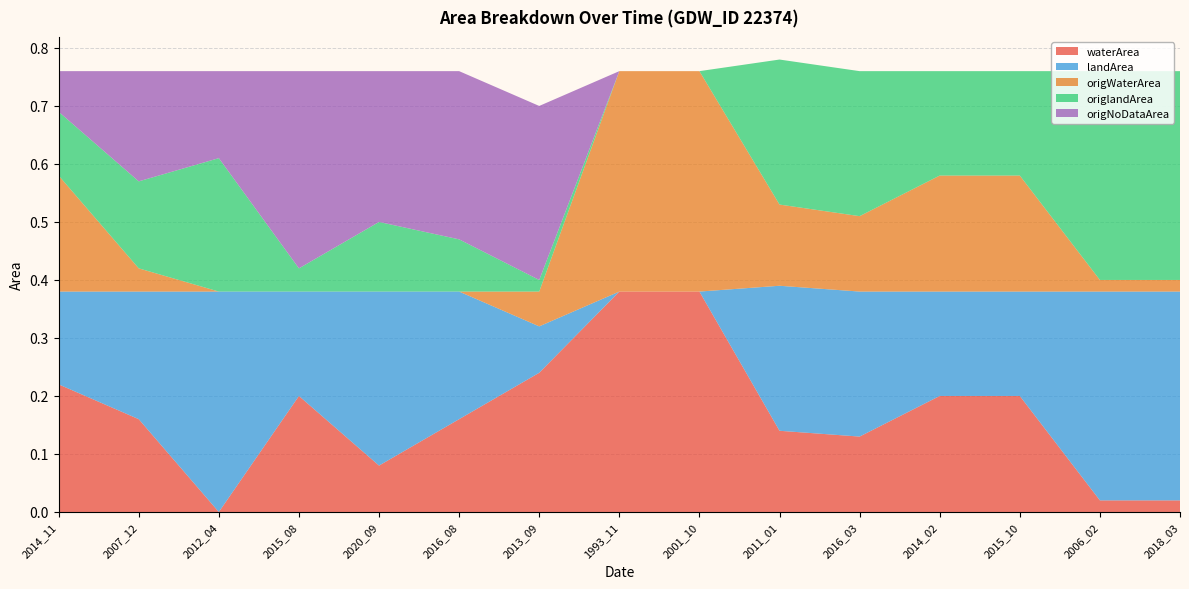

Reading left to right, list all the values displayed in this chart.

waterArea: 2014_11=0.2	2007_12=0.2	2012_04=0.0	2015_08=0.2	2020_09=0.1	2016_08=0.2	2013_09=0.2	1993_11=0.4	2001_10=0.4	2011_01=0.1	2016_03=0.1	2014_02=0.2	2015_10=0.2	2006_02=0.0	2018_03=0.0
landArea: 2014_11=0.2	2007_12=0.2	2012_04=0.4	2015_08=0.2	2020_09=0.3	2016_08=0.2	2013_09=0.1	1993_11=0.0	2001_10=0.0	2011_01=0.2	2016_03=0.2	2014_02=0.2	2015_10=0.2	2006_02=0.4	2018_03=0.4
origWaterArea: 2014_11=0.2	2007_12=0.0	2012_04=0.0	2015_08=0.0	2020_09=0.0	2016_08=0.0	2013_09=0.1	1993_11=0.4	2001_10=0.4	2011_01=0.1	2016_03=0.1	2014_02=0.2	2015_10=0.2	2006_02=0.0	2018_03=0.0
origlandArea: 2014_11=0.1	2007_12=0.1	2012_04=0.2	2015_08=0.0	2020_09=0.1	2016_08=0.1	2013_09=0.0	1993_11=0.0	2001_10=0.0	2011_01=0.2	2016_03=0.2	2014_02=0.2	2015_10=0.2	2006_02=0.4	2018_03=0.4
origNoDataArea: 2014_11=0.1	2007_12=0.2	2012_04=0.1	2015_08=0.3	2020_09=0.3	2016_08=0.3	2013_09=0.3	1993_11=0.0	2001_10=0.0	2011_01=0.0	2016_03=0.0	2014_02=0.0	2015_10=0.0	2006_02=0.0	2018_03=0.0